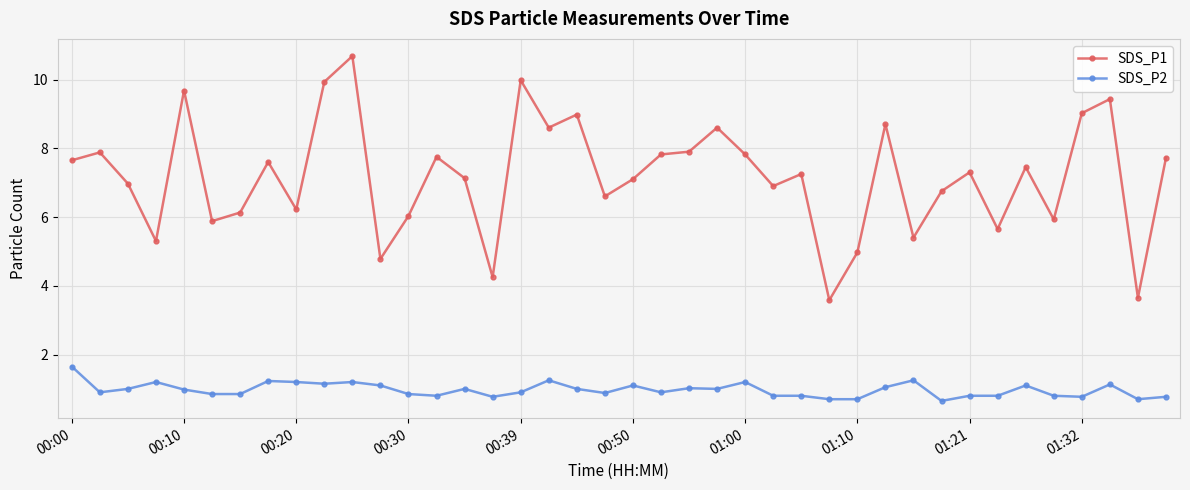

What is the difference between the maximum and minimum values in the SDS_P2 series?

1.0